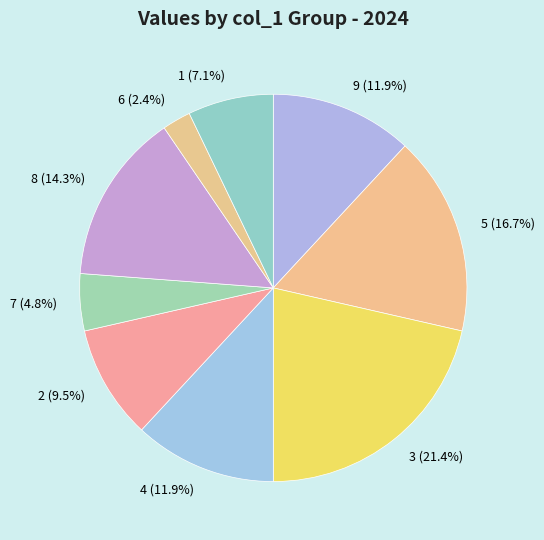

Is it true that 2 is 1% of the pie?

False